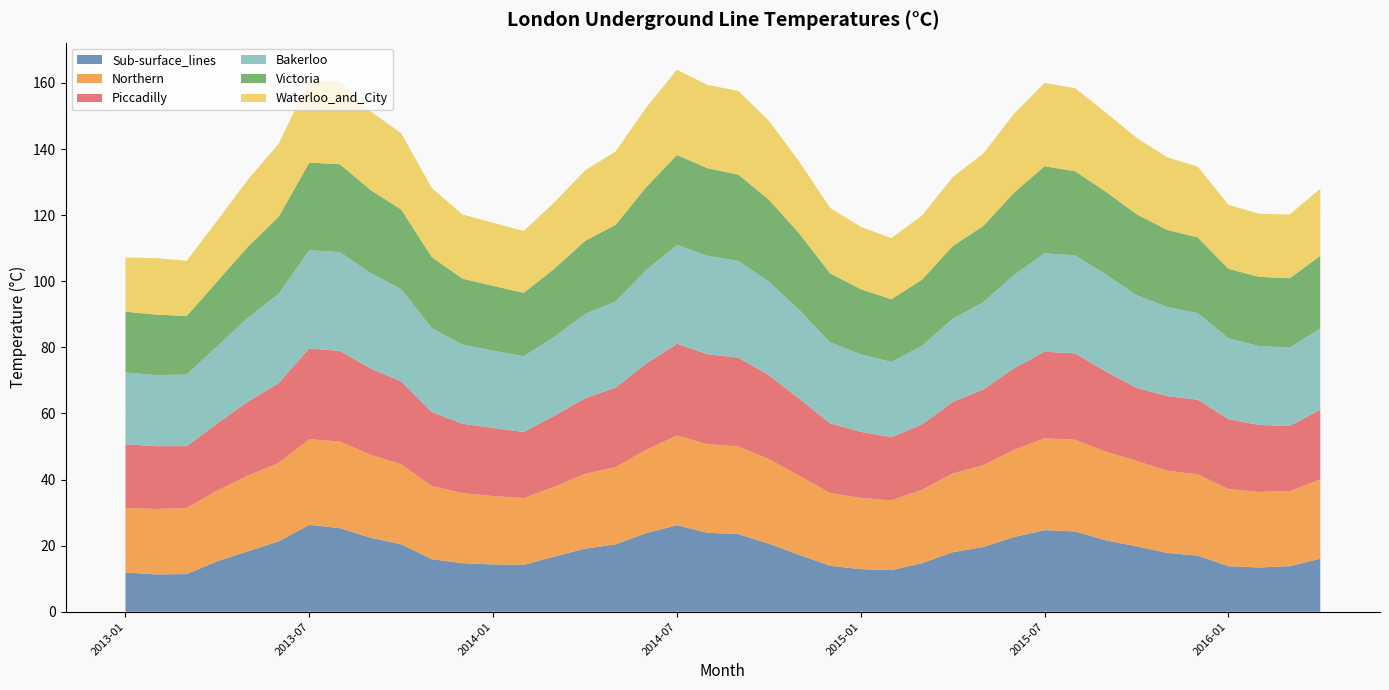

Reading left to right, extract all data points from this chart.

Sub-surface_lines: 2013-01=11.9	2013-02=11.3	2013-03=11.4	2013-04=15.3	2013-05=18.3	2013-06=21.3	2013-07=26.3	2013-08=25.3	2013-09=22.4	2013-10=20.4	2013-11=15.9	2013-12=14.7	2014-01=14.3	2014-02=14.2	2014-03=16.7	2014-04=19.1	2014-05=20.4	2014-06=23.8	2014-07=26.2	2014-08=23.9	2014-09=23.5	2014-10=20.6	2014-11=17.2	2014-12=13.9	2015-01=12.9	2015-02=12.6	2015-03=14.7	2015-04=18.0	2015-05=19.6	2015-06=22.6	2015-07=24.7	2015-08=24.3	2015-09=21.6	2015-10=19.8	2015-11=17.8	2015-12=17.0	2016-01=13.8	2016-02=13.4	2016-03=13.8	2016-04=16.0
Northern: 2013-01=19.5	2013-02=19.8	2013-03=20.0	2013-04=21.4	2013-05=22.9	2013-06=23.7	2013-07=25.9	2013-08=26.2	2013-09=25.1	2013-10=24.2	2013-11=22.1	2013-12=21.2	2014-01=20.7	2014-02=20.2	2014-03=21.1	2014-04=22.6	2014-05=23.4	2014-06=25.2	2014-07=27.1	2014-08=26.8	2014-09=26.5	2014-10=25.6	2014-11=23.9	2014-12=22.0	2015-01=21.6	2015-02=21.1	2015-03=22.2	2015-04=23.8	2015-05=24.8	2015-06=26.3	2015-07=27.8	2015-08=27.7	2015-09=26.8	2015-10=25.8	2015-11=24.9	2015-12=24.6	2016-01=23.3	2016-02=22.9	2016-03=22.7	2016-04=24.0
Piccadilly: 2013-01=19.3	2013-02=19.0	2013-03=18.7	2013-04=20.3	2013-05=22.4	2013-06=24.2	2013-07=27.5	2013-08=27.4	2013-09=26.1	2013-10=25.1	2013-11=22.4	2013-12=21.0	2014-01=20.6	2014-02=20.0	2014-03=21.5	2014-04=22.9	2014-05=24.0	2014-06=26.1	2014-07=27.8	2014-08=27.2	2014-09=26.9	2014-10=25.4	2014-11=23.3	2014-12=21.1	2015-01=20.0	2015-02=19.1	2015-03=19.8	2015-04=21.6	2015-05=22.9	2015-06=24.8	2015-07=26.2	2015-08=26.1	2015-09=24.3	2015-10=22.1	2015-11=22.6	2015-12=22.6	2016-01=21.2	2016-02=20.3	2016-03=19.7	2016-04=21.1
Bakerloo: 2013-01=21.7	2013-02=21.5	2013-03=21.7	2013-04=23.4	2013-05=25.4	2013-06=27.0	2013-07=29.7	2013-08=29.9	2013-09=28.9	2013-10=27.9	2013-11=25.4	2013-12=23.9	2014-01=23.4	2014-02=22.9	2014-03=23.9	2014-04=25.5	2014-05=26.1	2014-06=28.3	2014-07=29.9	2014-08=29.8	2014-09=29.3	2014-10=28.3	2014-11=26.9	2014-12=24.5	2015-01=23.5	2015-02=22.8	2015-03=23.8	2015-04=25.2	2015-05=26.4	2015-06=28.2	2015-07=29.8	2015-08=29.6	2015-09=29.4	2015-10=28.0	2015-11=27.0	2015-12=26.2	2016-01=24.5	2016-02=23.9	2016-03=23.7	2016-04=24.6
Victoria: 2013-01=18.4	2013-02=18.3	2013-03=17.7	2013-04=19.6	2013-05=21.5	2013-06=23.3	2013-07=26.5	2013-08=26.6	2013-09=25.1	2013-10=24.1	2013-11=21.5	2013-12=20.0	2014-01=19.6	2014-02=19.2	2014-03=20.6	2014-04=22.1	2014-05=23.2	2014-06=25.1	2014-07=27.2	2014-08=26.5	2014-09=26.1	2014-10=24.8	2014-11=23.1	2014-12=20.9	2015-01=19.7	2015-02=19.0	2015-03=20.0	2015-04=22.0	2015-05=23.1	2015-06=24.9	2015-07=26.4	2015-08=25.5	2015-09=25.0	2015-10=24.5	2015-11=23.3	2015-12=22.9	2016-01=21.0	2016-02=20.9	2016-03=21.0	2016-04=22.0
Waterloo_and_City: 2013-01=16.4	2013-02=17.1	2013-03=16.7	2013-04=18.4	2013-05=20.3	2013-06=22.1	2013-07=24.9	2013-08=25.1	2013-09=23.8	2013-10=23.1	2013-11=20.9	2013-12=19.4	2014-01=19.1	2014-02=18.7	2014-03=20.1	2014-04=21.3	2014-05=22.2	2014-06=24.1	2014-07=25.8	2014-08=25.2	2014-09=25.3	2014-10=23.9	2014-11=21.7	2014-12=19.8	2015-01=18.9	2015-02=18.5	2015-03=19.4	2015-04=20.9	2015-05=21.9	2015-06=23.8	2015-07=25.2	2015-08=25.1	2015-09=23.9	2015-10=23.1	2015-11=21.9	2015-12=21.4	2016-01=19.4	2016-02=19.1	2016-03=19.3	2016-04=20.3